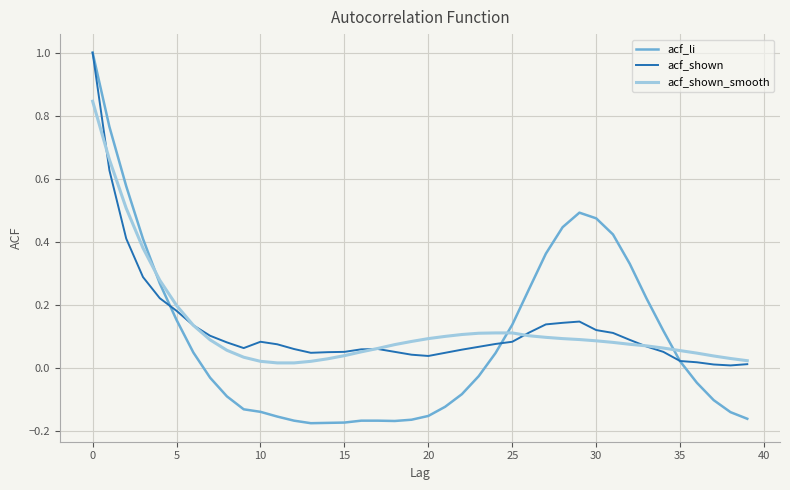

Which series has the largest range (max minus min)?

acf_li